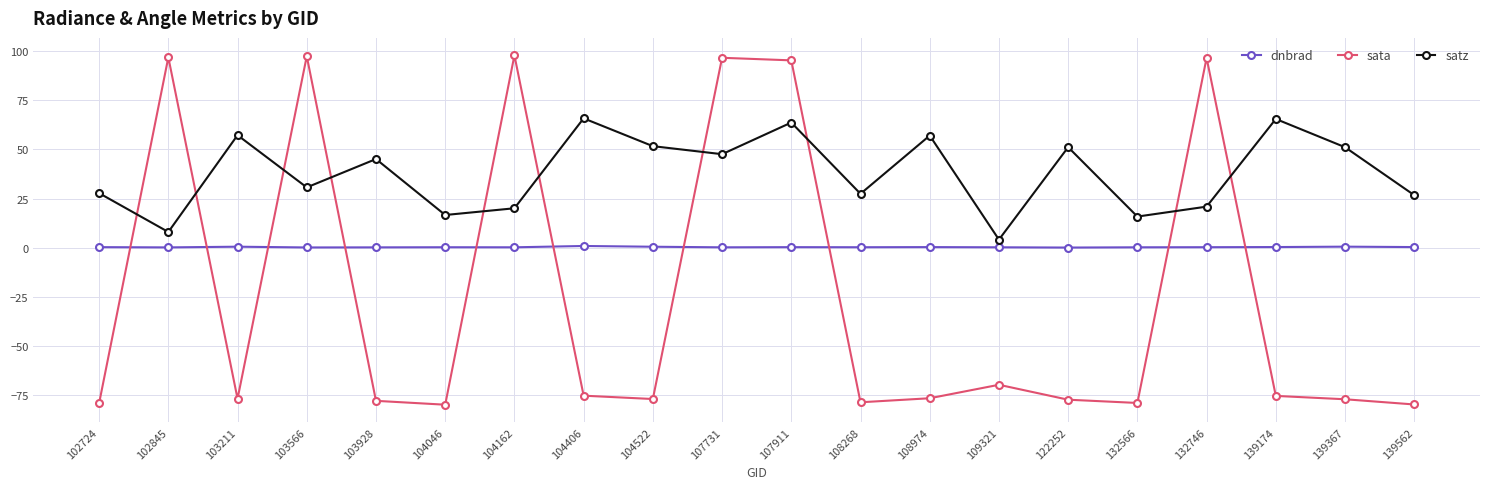

How many negative values does the sata series have?

14